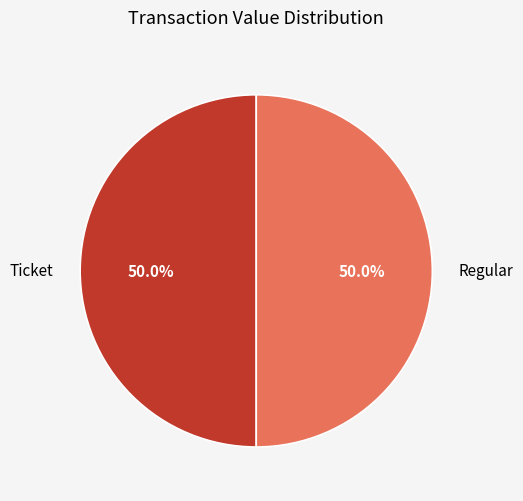

What is the ratio of the value at Regular to the value at Ticket?

1.0